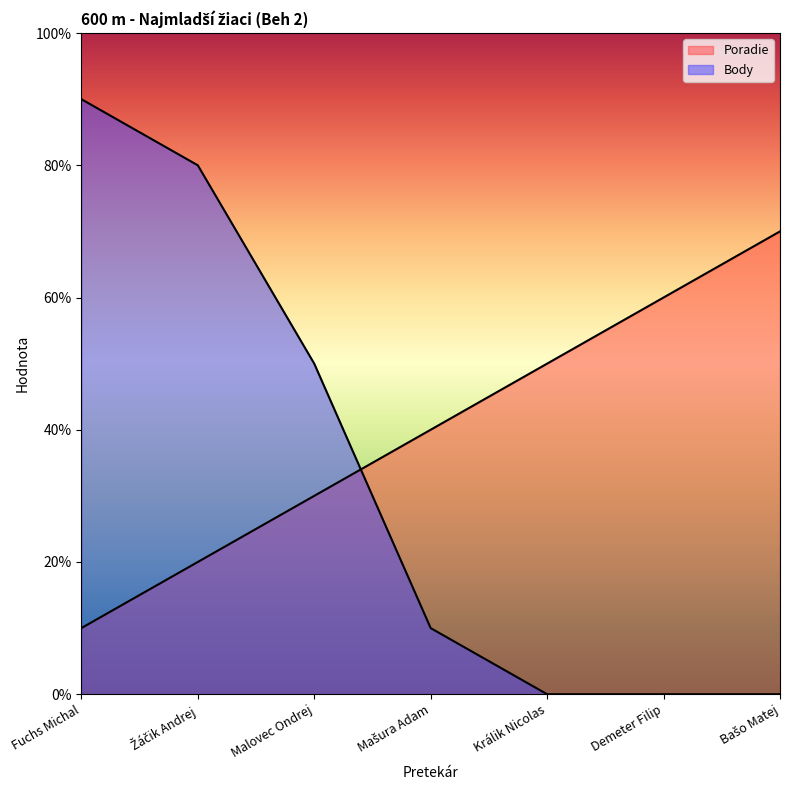

How many lines are shown in the chart?

2